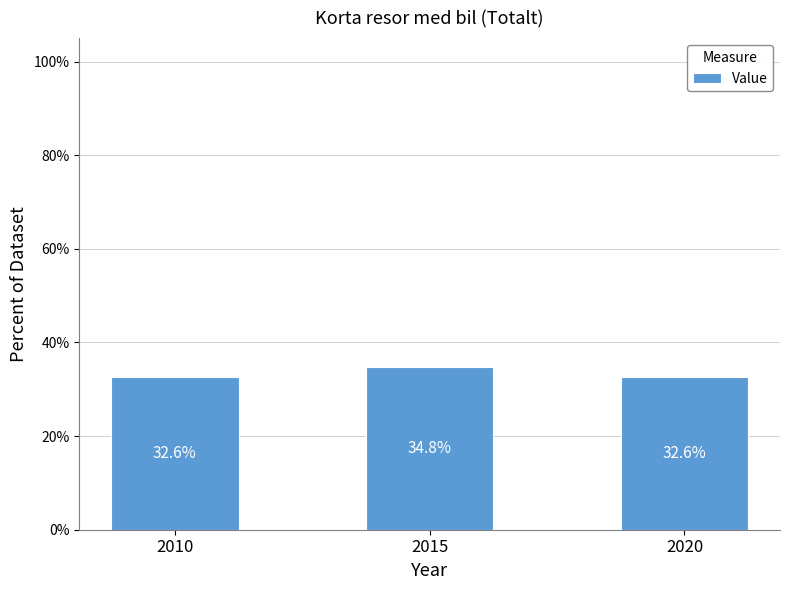

What is the change in value from 2010 to 2015?

+2.2